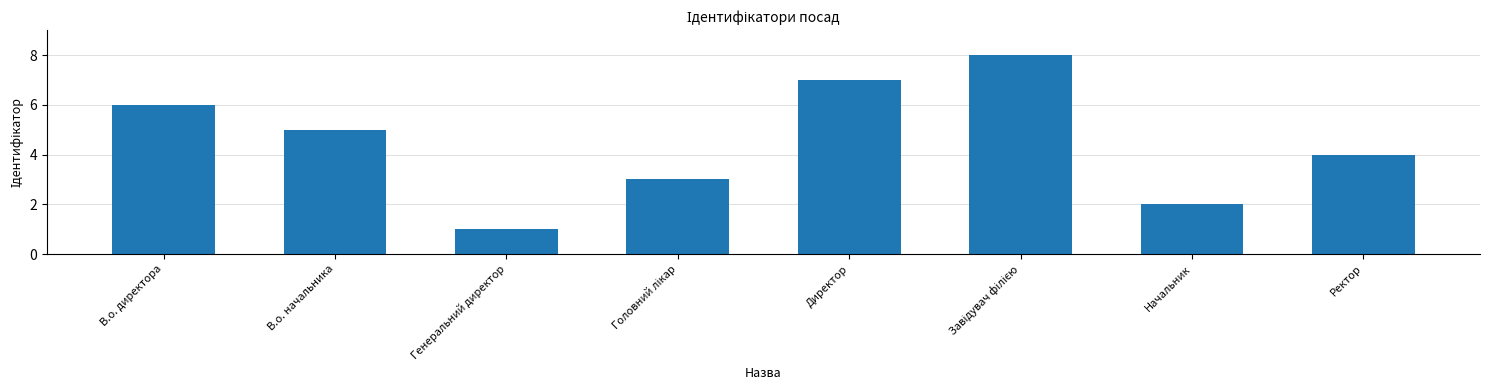

What is the difference between the second highest and second lowest values?

5